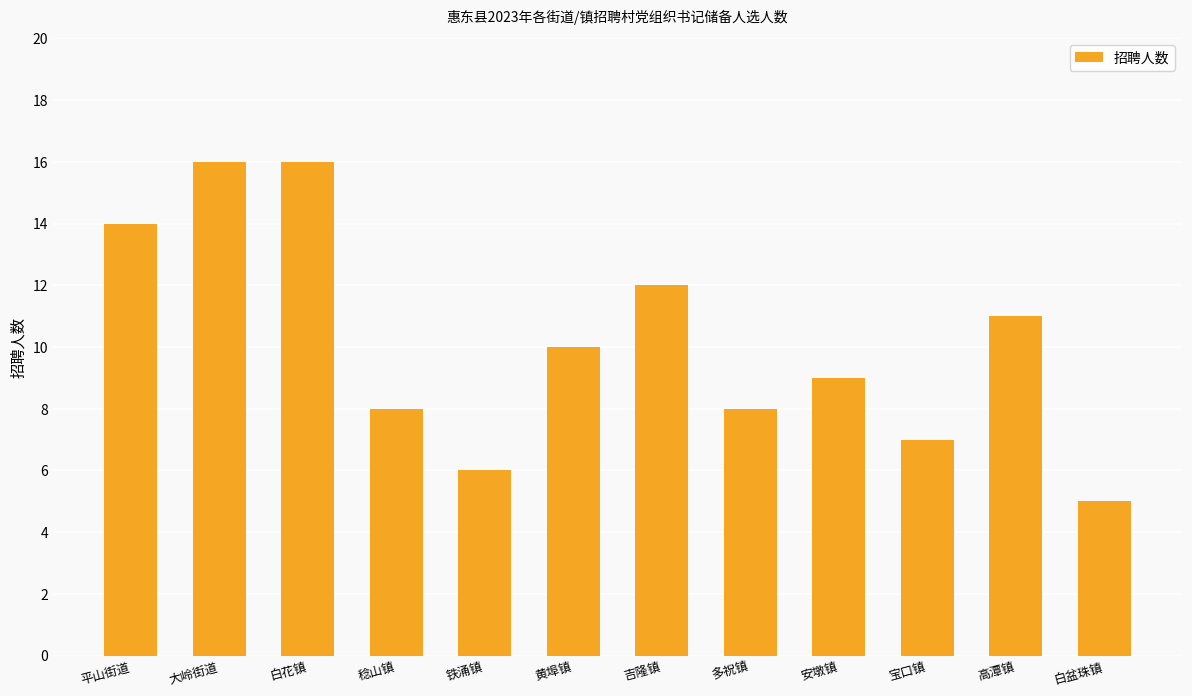

Which category has the lowest value across all series?

白盆珠镇